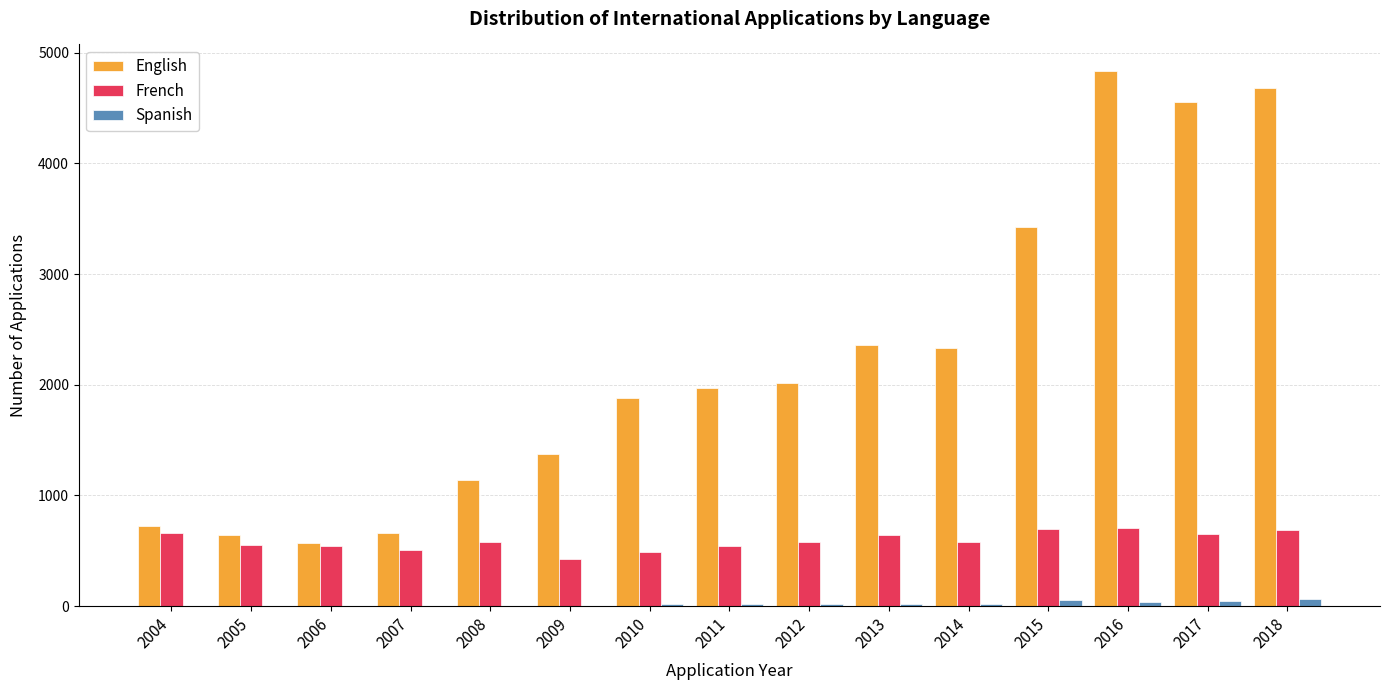

Which series has the widest spread of values?

English